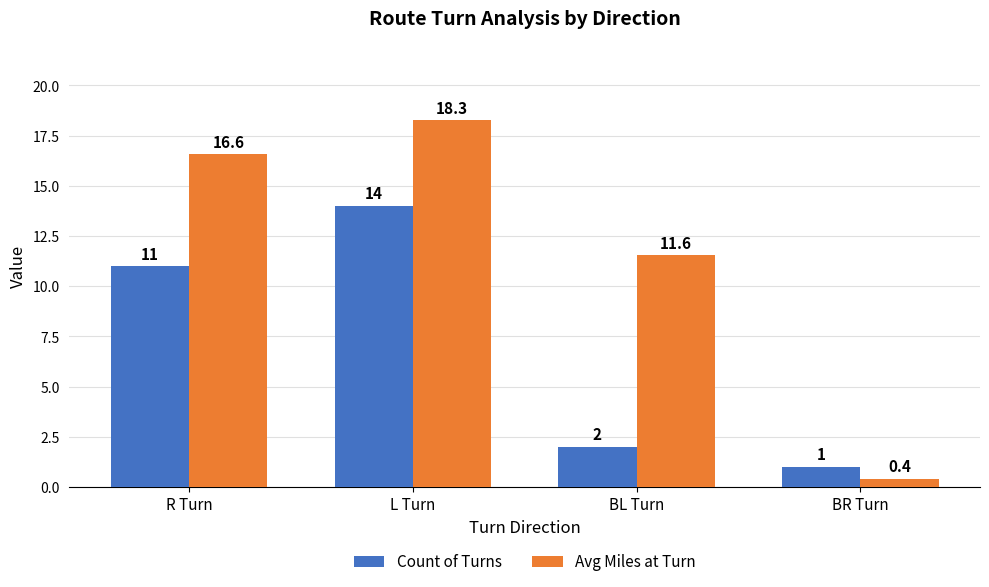

Is it true that Count of Turns equals 20.1 at L Turn?

False